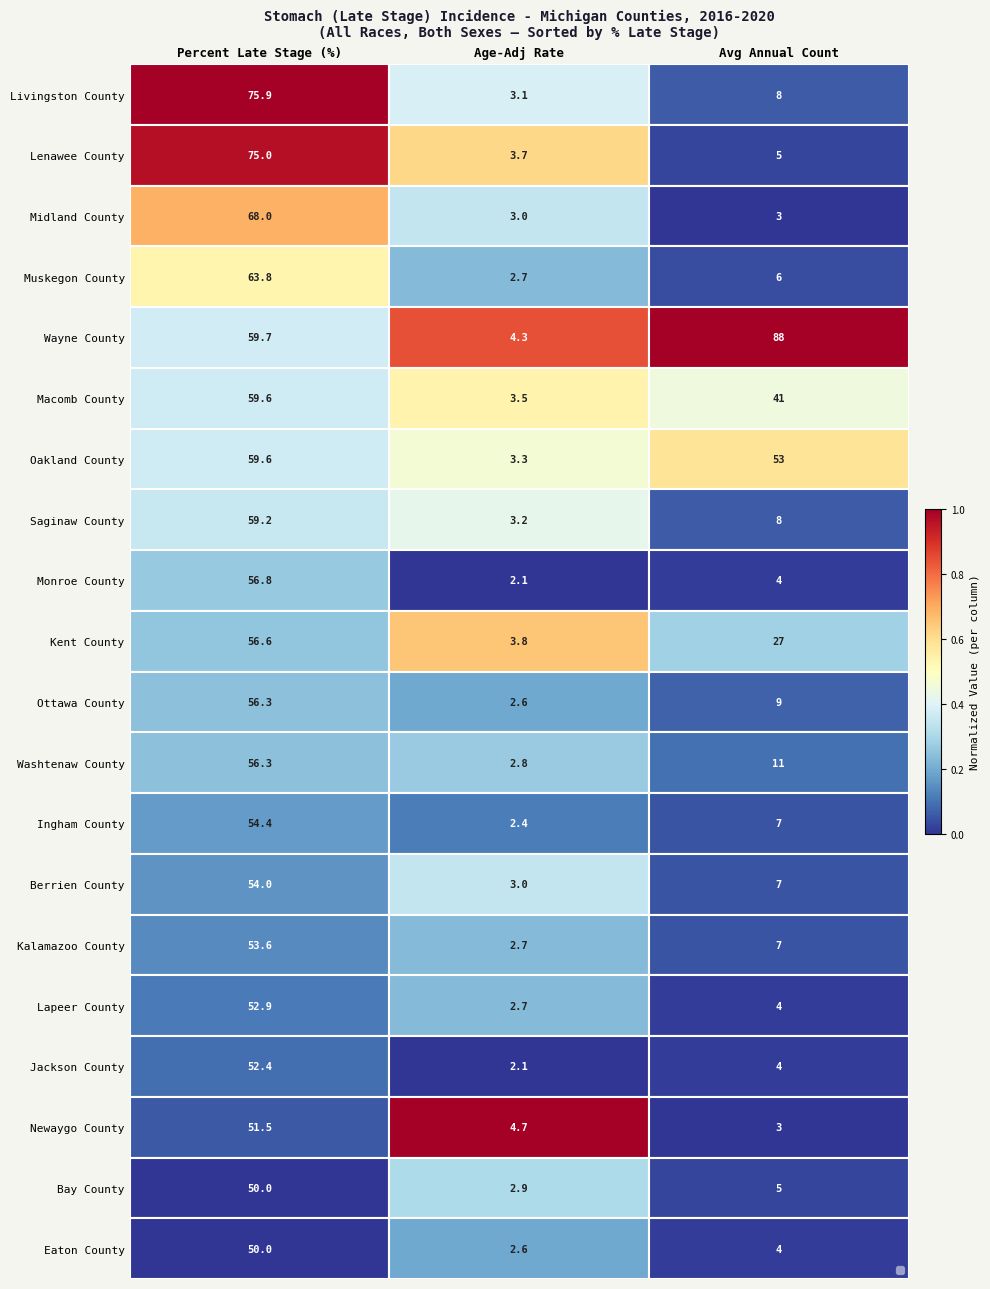

Which category has the lowest value across all series?

Age-Adj Rate